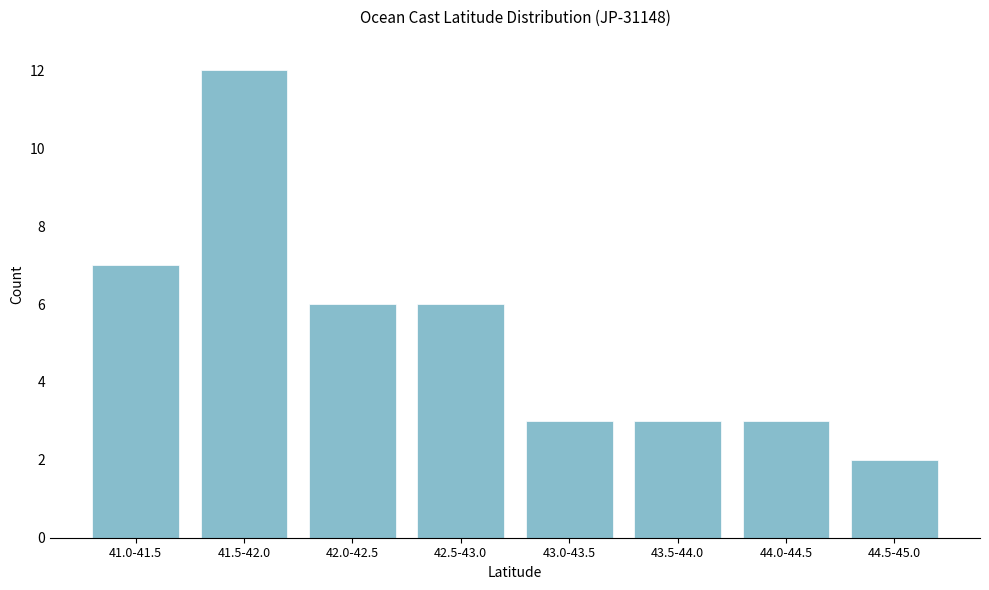

Reading left to right, transcribe all the data shown in this chart.

7	12	6	6	3	3	3	2